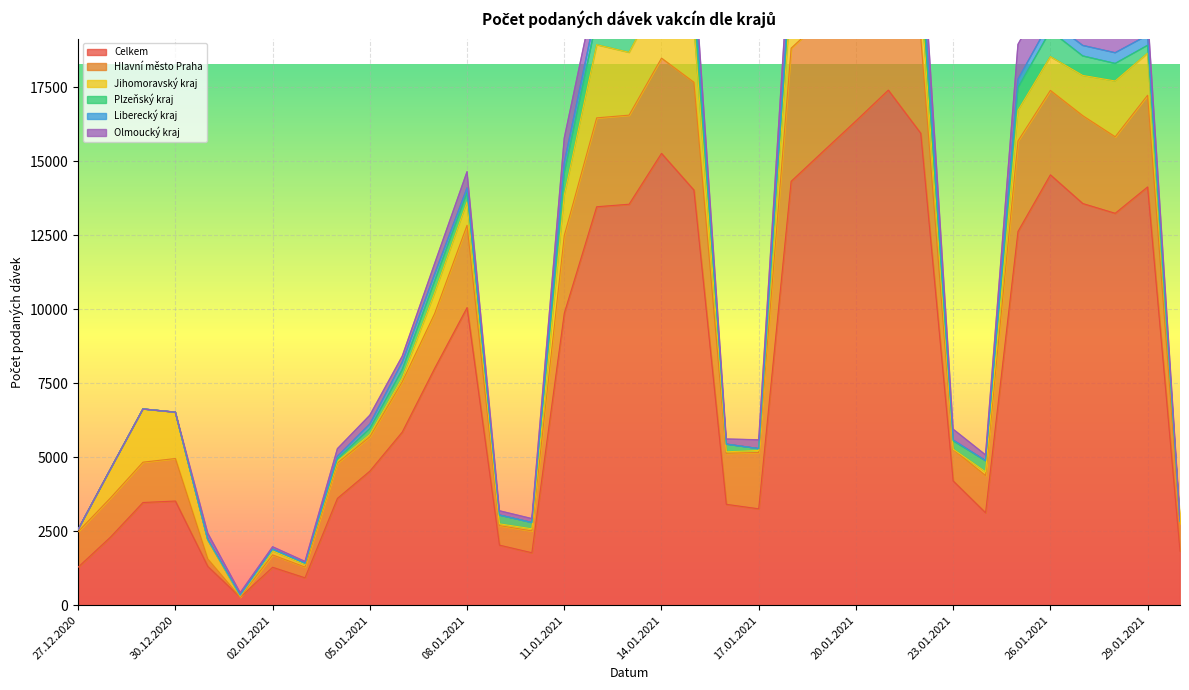

Reading right to left, what are all the values shown in this chart?

Celkem: 1829	14128	13238	13568	14537	12625	3124	4199	15941	17398	16358	15341	14317	3257	3408	14023	15262	13544	13459	9862	1773	2030	10053	8001	5848	4528	3609	926	1282	270	1311	3519	3470	2303	1287
Hlavní město Praha: 929	3097	2584	2966	2852	3056	1257	1062	3237	3817	4050	4489	4497	1903	1724	3641	3216	3009	3002	2624	739	659	2780	1850	1697	1160	1191	364	417	3	252	1436	1362	1324	1198
Jihomoravský kraj: 76	1422	1885	1360	1142	1035	126	13	1506	2351	2844	2465	1892	69	50	1924	2261	2121	2471	1364	70	60	794	704	132	82	65	89	138	31	638	1562	1795	977	74
Plzeňský kraj: 1	263	591	657	873	766	376	277	637	907	584	811	652	60	258	901	580	846	845	748	211	296	313	386	276	193	78	38	58	38	20	2	0	0	0
Liberecký kraj: 0	341	362	355	325	282	0	30	784	918	685	533	381	0	0	503	509	372	403	342	0	0	152	244	255	157	84	0	0	0	0	0	0	0	2
Olmoucký kraj: 76	745	541	1082	1174	1178	194	365	1144	792	863	939	1135	297	174	658	867	798	774	838	132	144	550	356	203	297	260	61	79	79	211	0	0	0	1